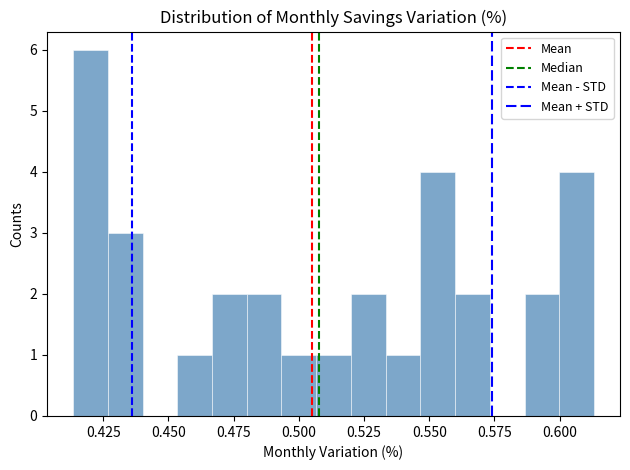

Around what value on the x-axis is the tallest bar? Give the approximate position of its centre, as read against the axis.

0.420